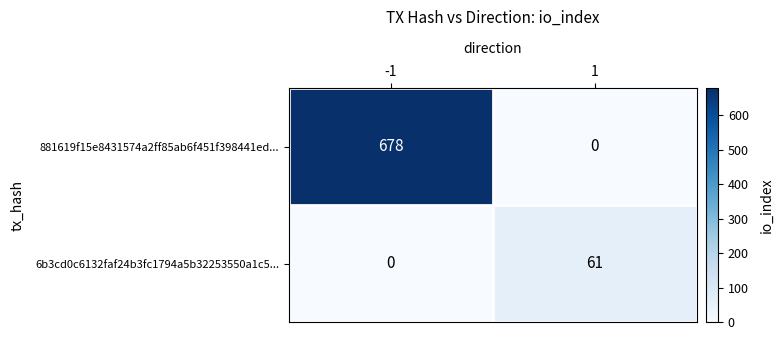

What is the maximum value shown in the chart?

678